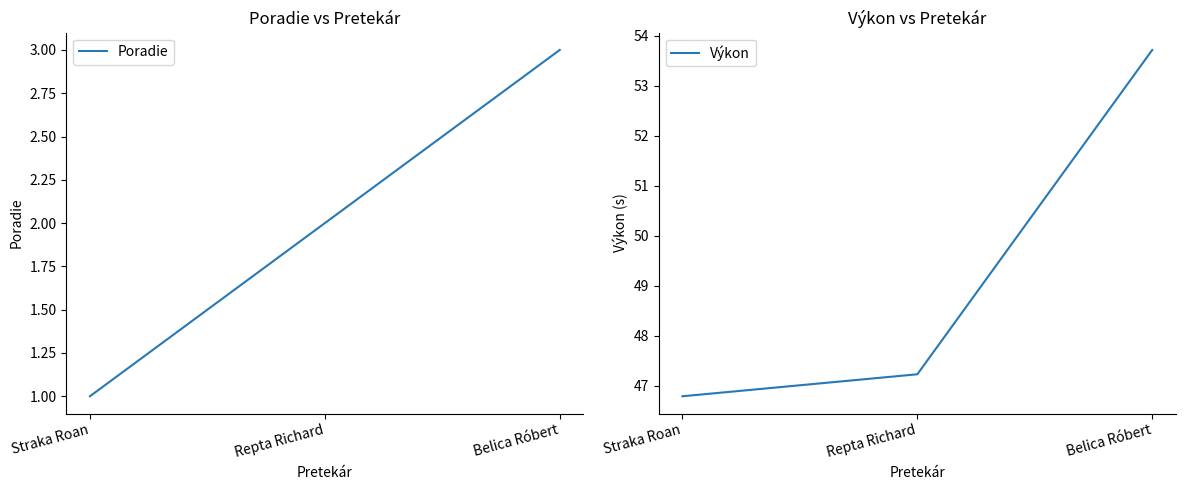

At which label is Poradie closest to 2?

Repta Richard